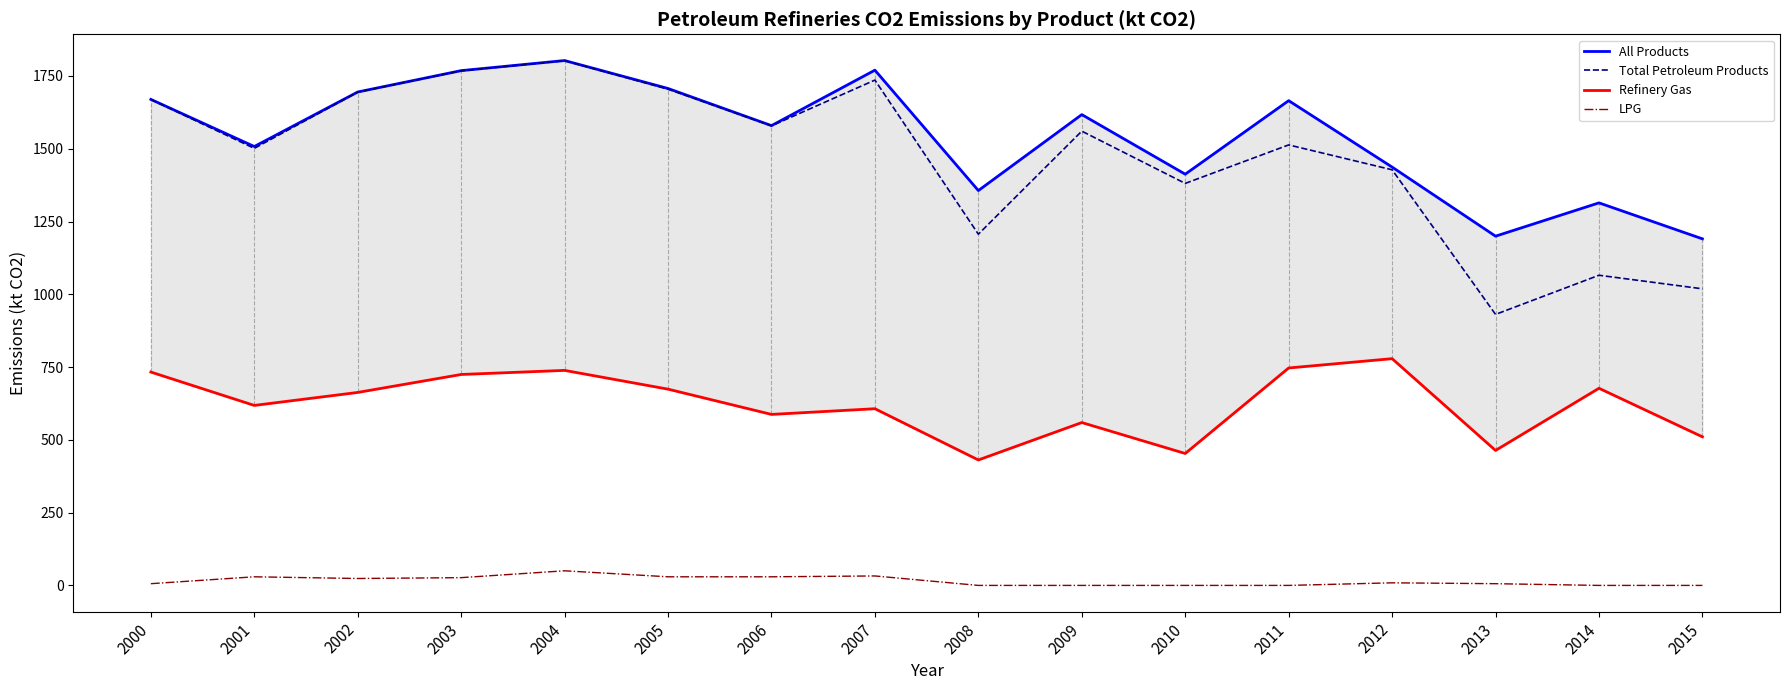

List the series in order of their peak value, highest first.

All Products, Total Petroleum Products, Refinery Gas, LPG